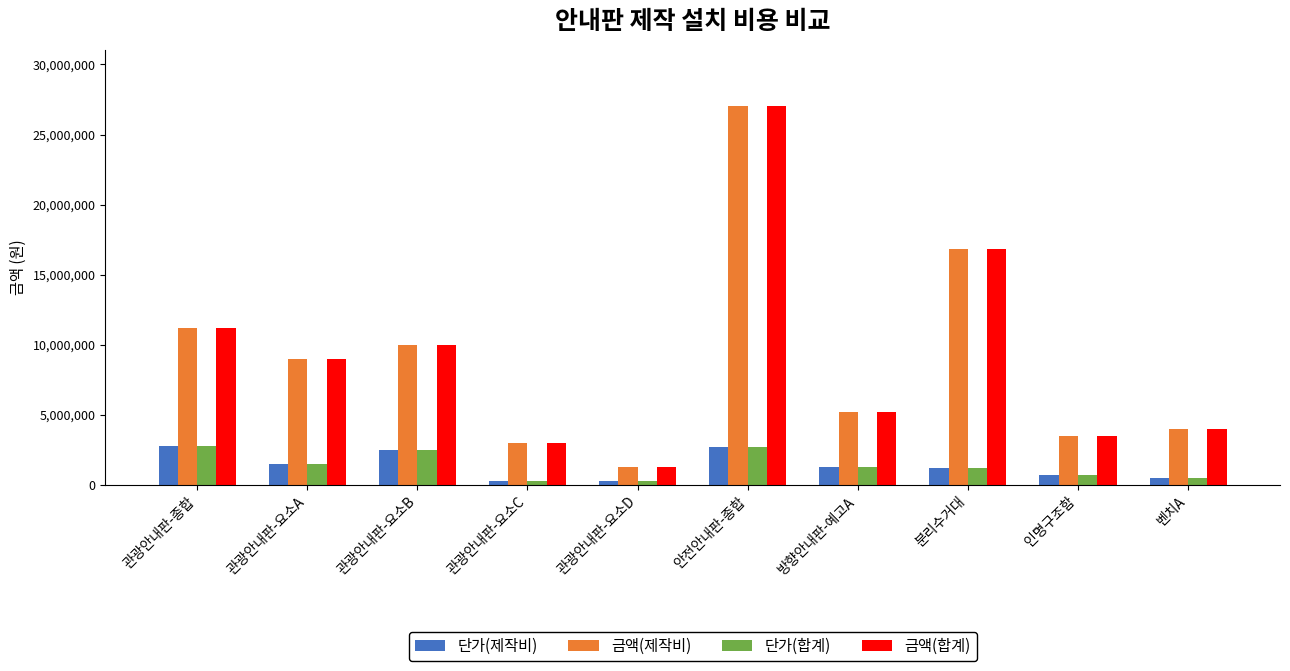

What is the value of the 단가(합계) bar at the 9th from the left?

700000